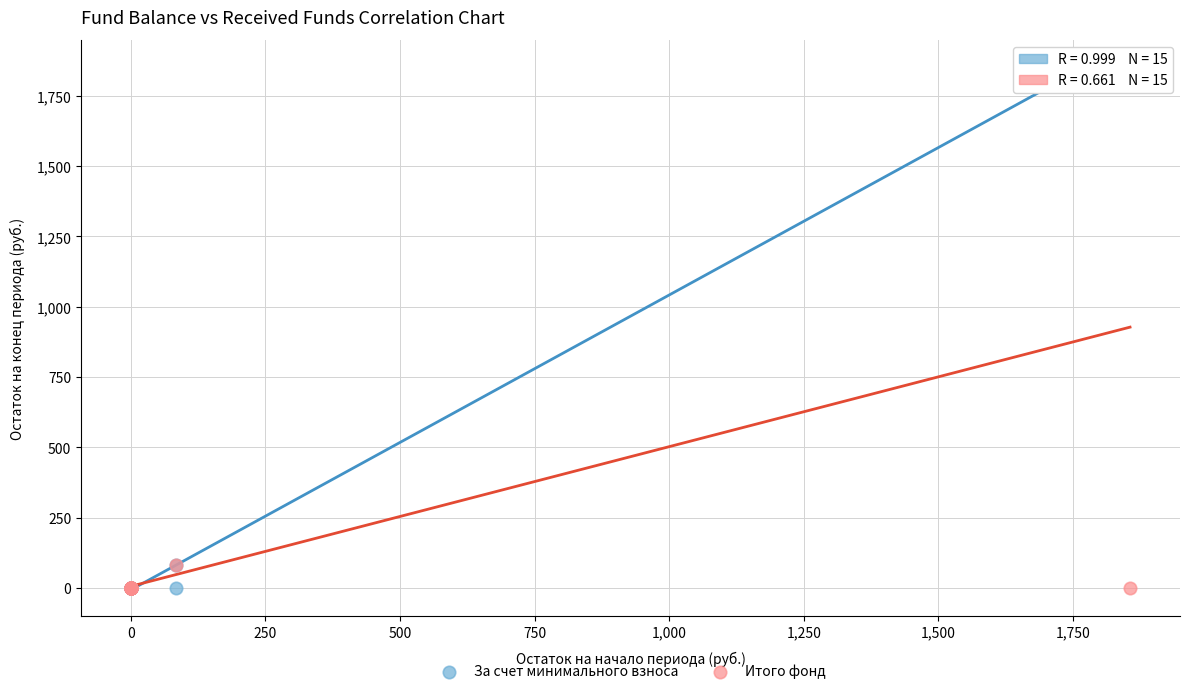

What are all the series names shown in the legend?

За счет минимального взноса, Итого фонд